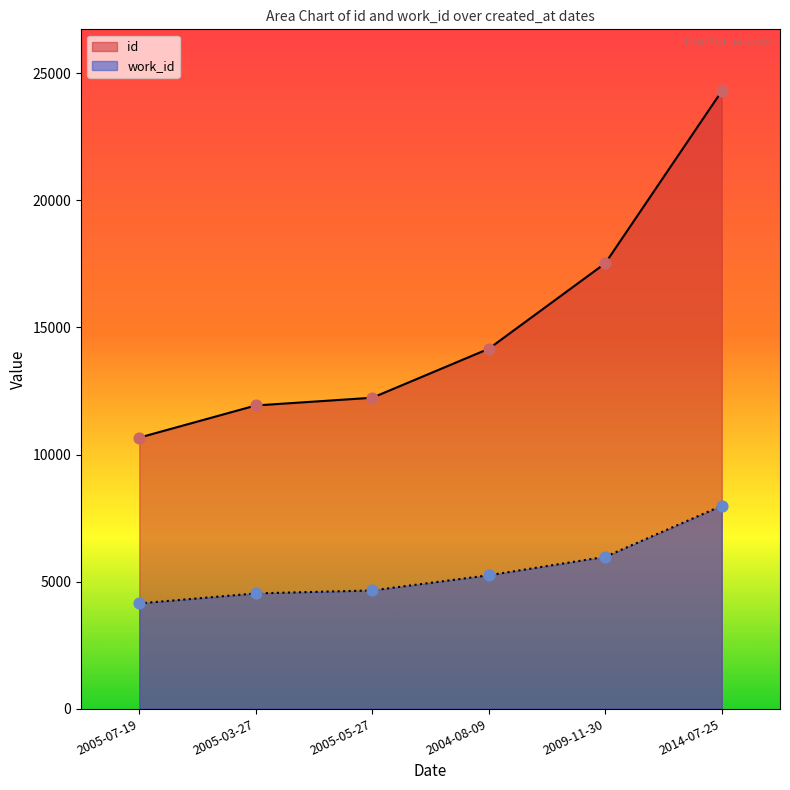

Which series has the largest total across all categories?

id